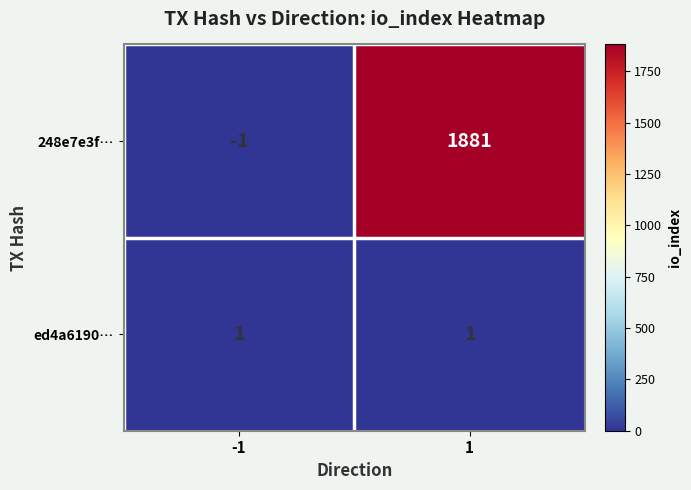

The value of 248e7e3f… at -1 is -1. True or false?

True